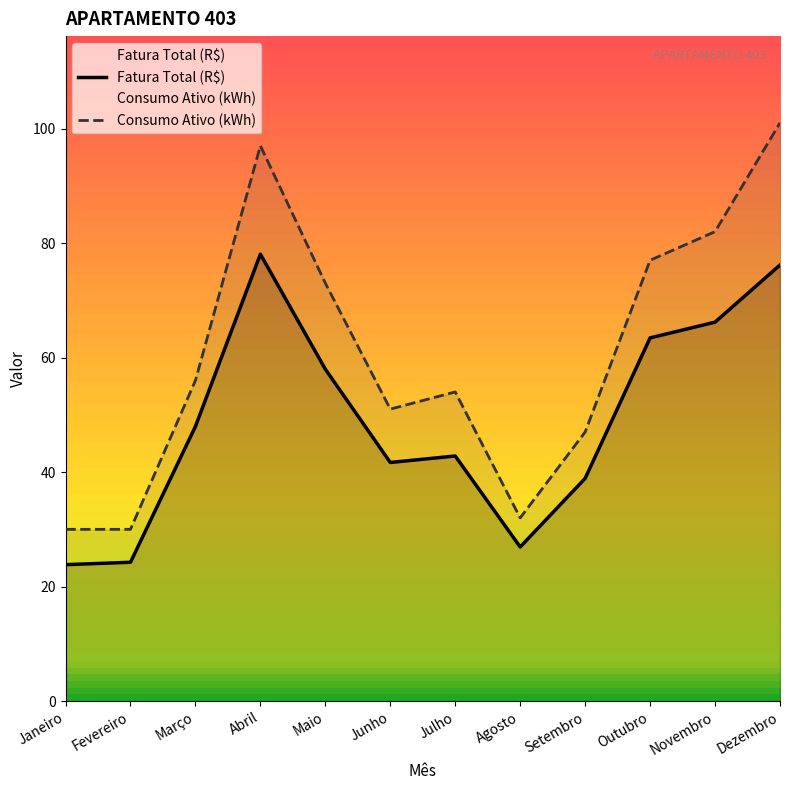

What is the total value across all series at Fevereiro?

54.2